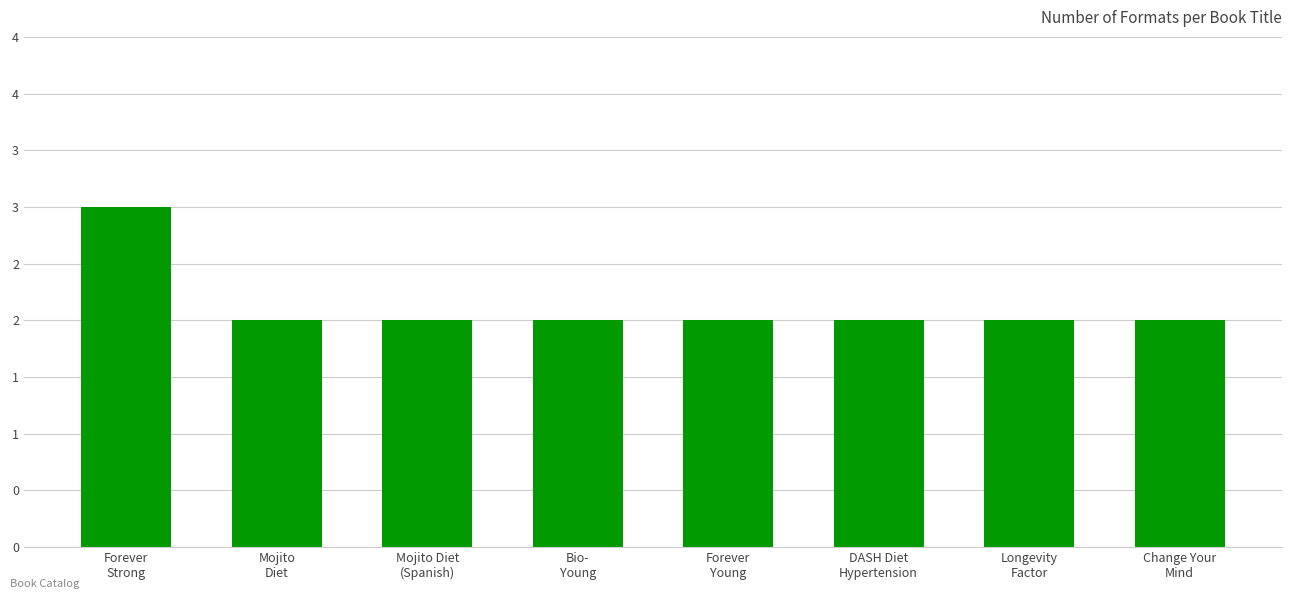

Where is the data nearest to the value 2?

Mojito
Diet